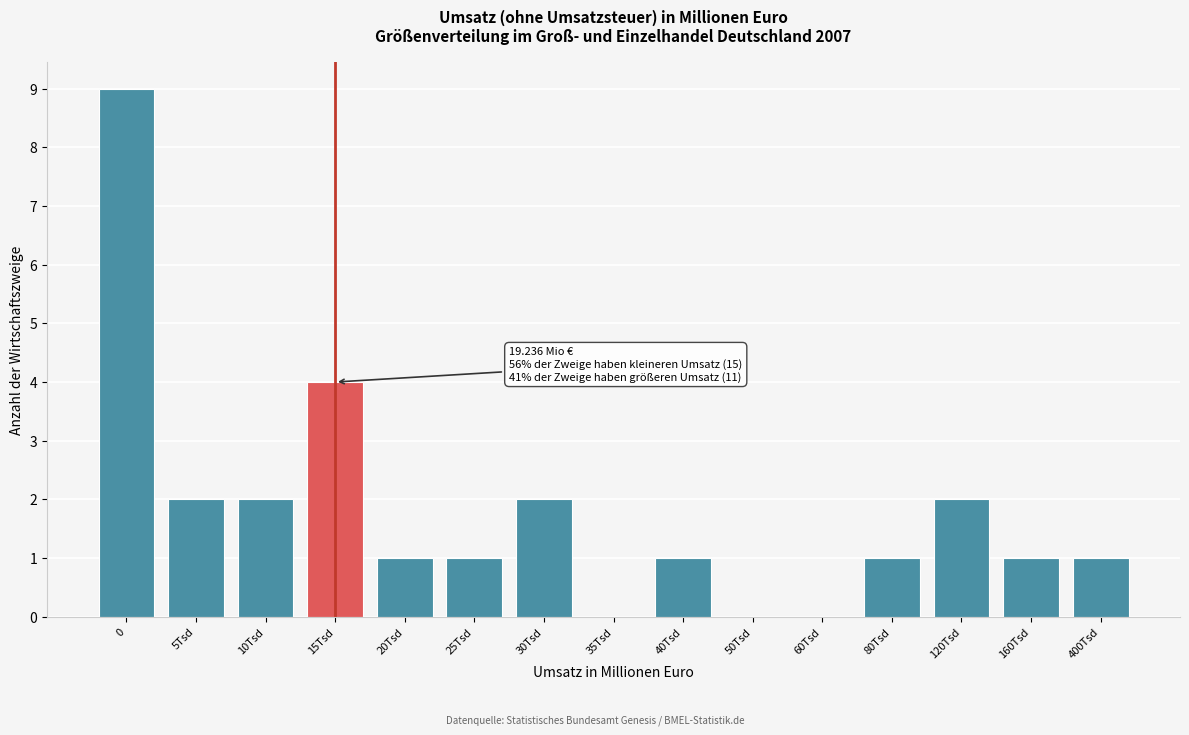

Reading left to right, list all the values displayed in this chart.

0=9	5Tsd=2	10Tsd=2	15Tsd=4	20Tsd=1	25Tsd=1	30Tsd=2	35Tsd=0	40Tsd=1	50Tsd=0	60Tsd=0	80Tsd=1	120Tsd=2	160Tsd=1	400Tsd=1